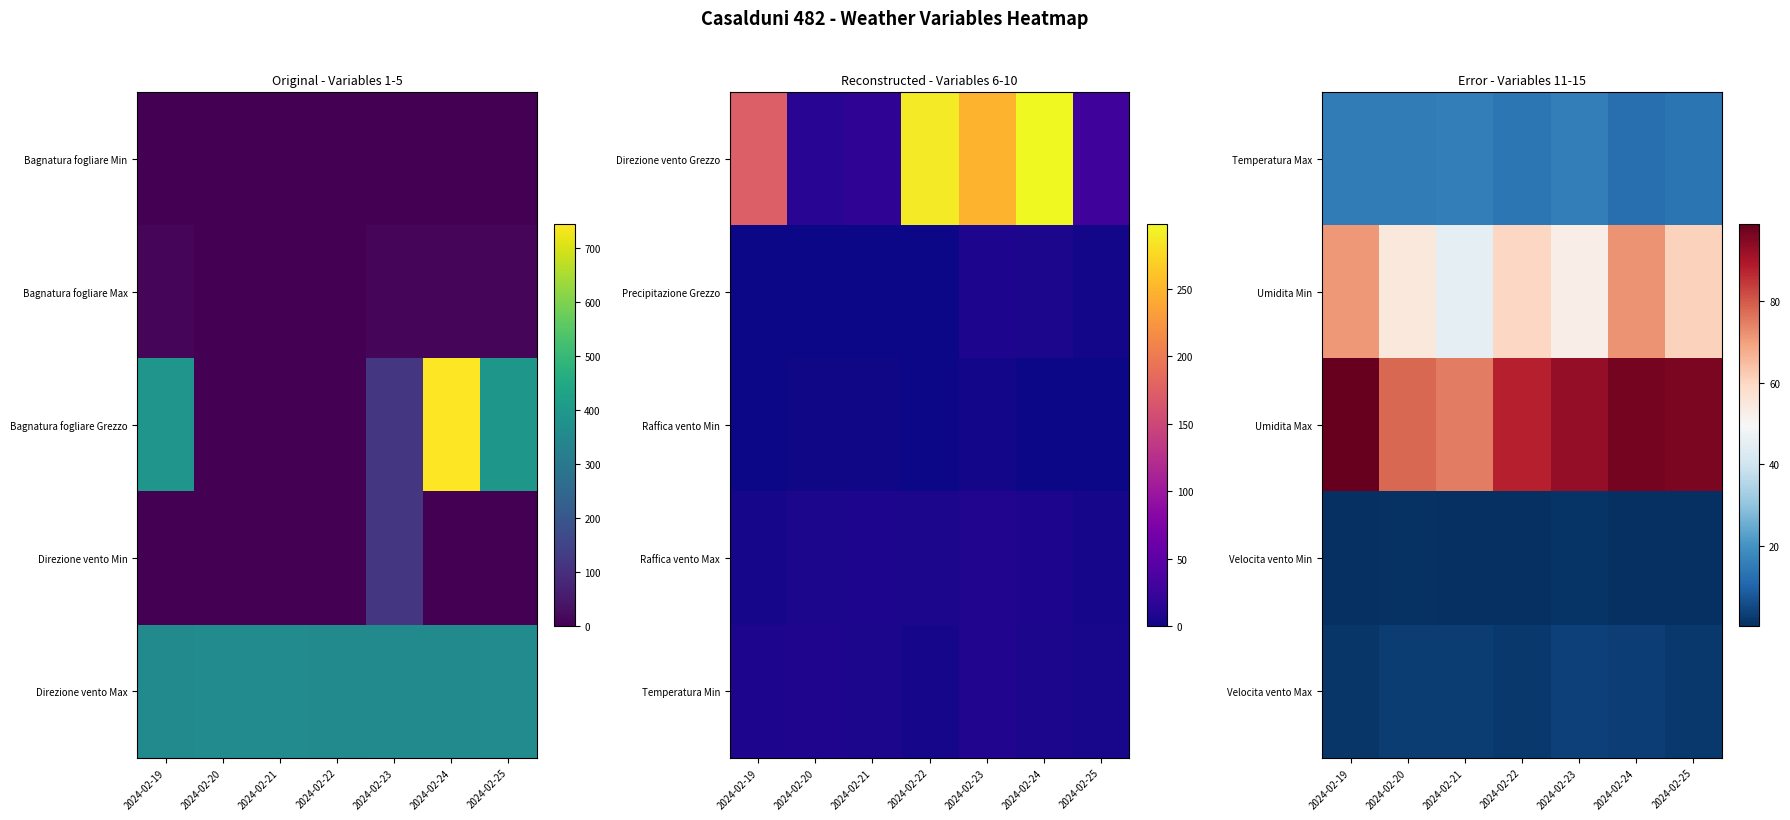

What is the difference between the second highest and second lowest values in the Umidita Max series?

19.0